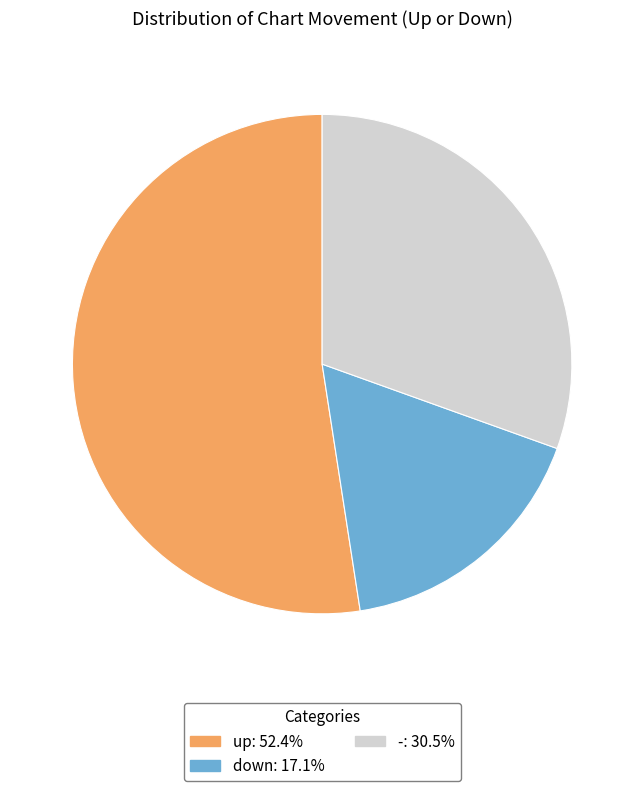

Is the sum of down and - greater than half?

No